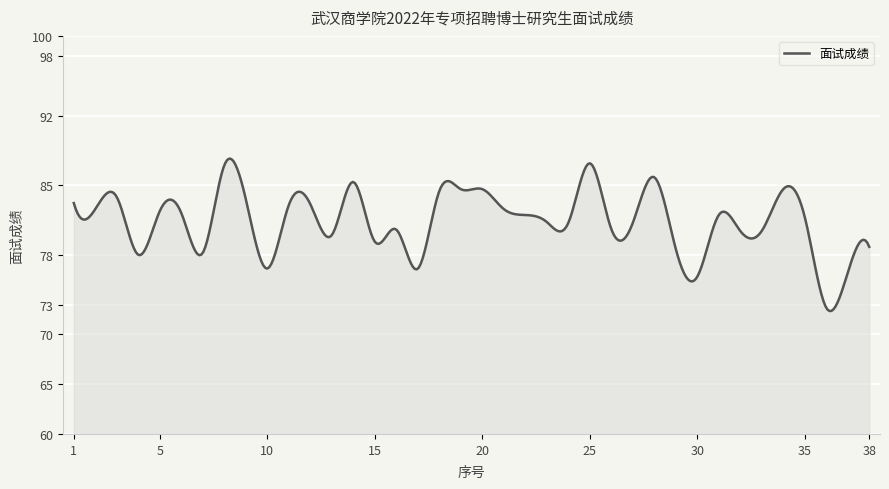

What is the minimum value shown in the chart?

72.4